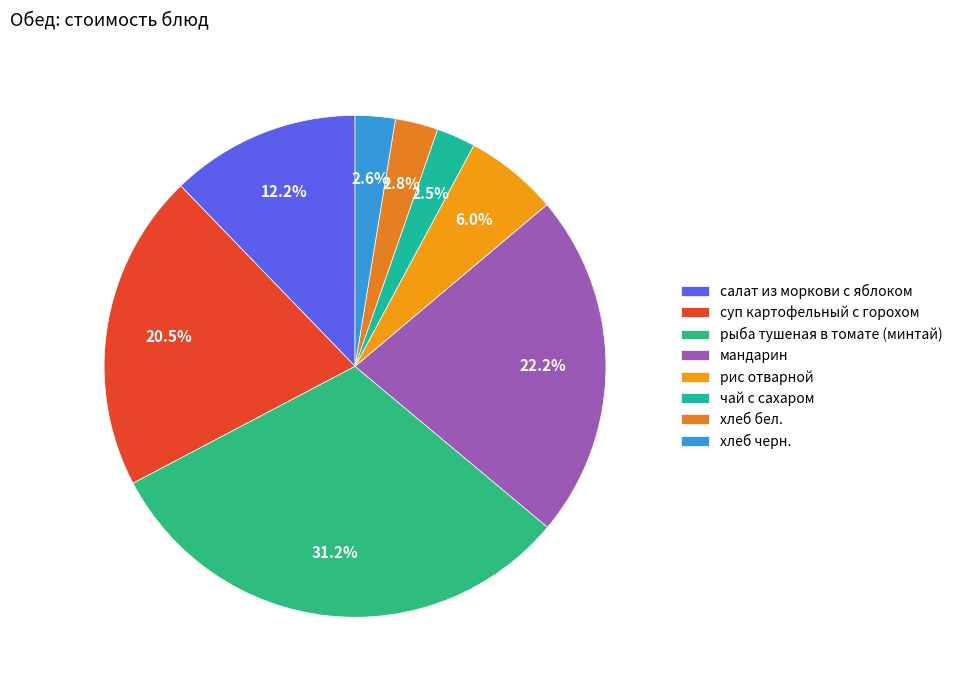

Which slice is the smallest?

чай с сахаром